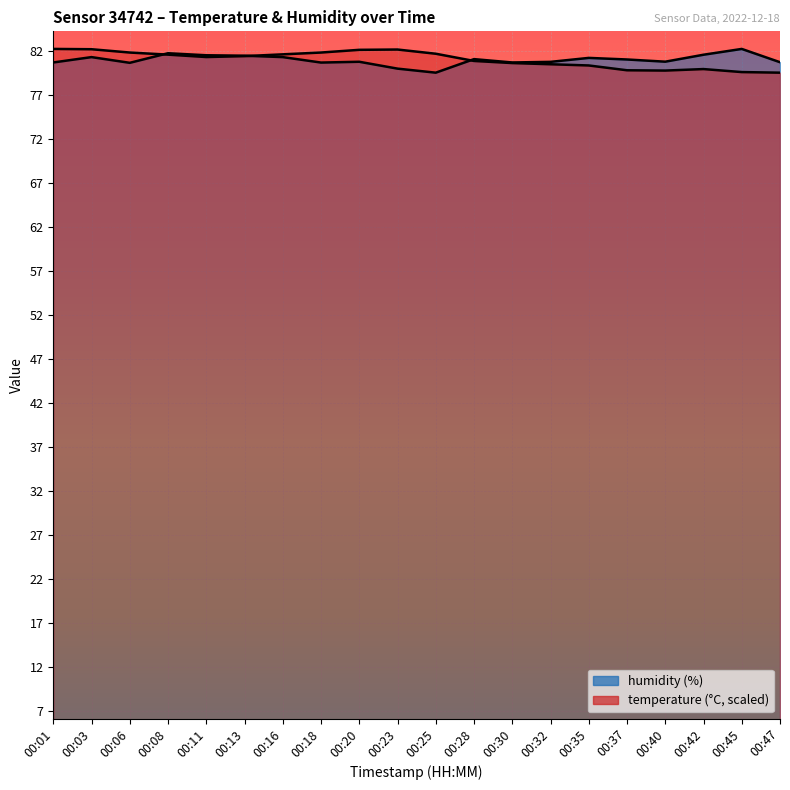

Which series changed the most between 00:28 and 00:37?

temperature